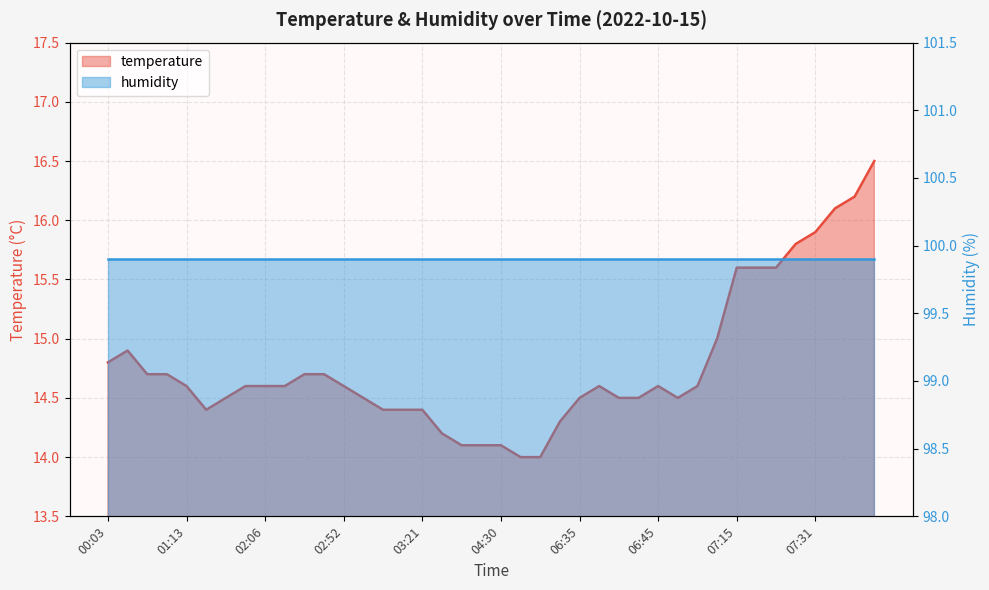

What is the sum of the values at 06:38 and 05:30?

28.6